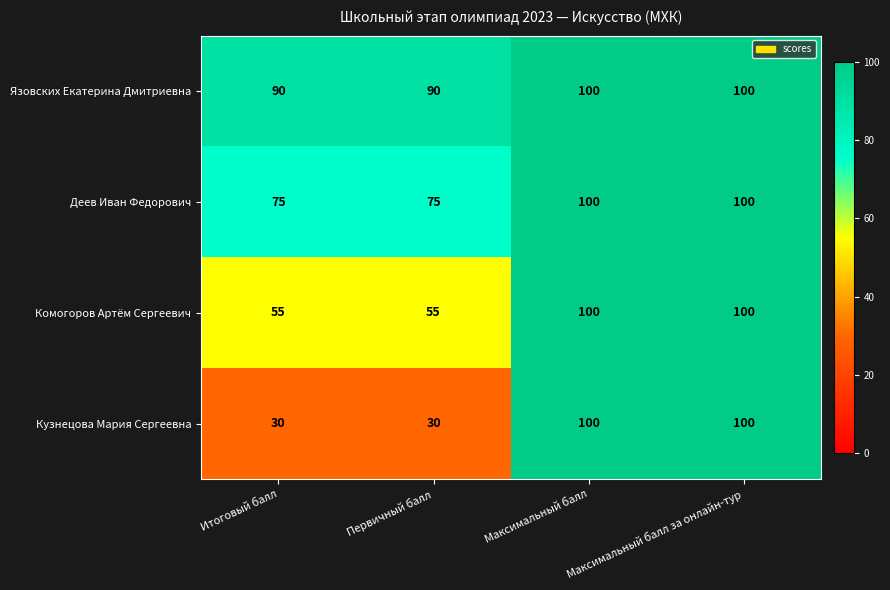

Rank the series at Итоговый балл from lowest to highest value.

Кузнецова Мария Сергеевна, Комогоров Артём Сергеевич, Деев Иван Федорович, Язовских Екатерина Дмитриевна